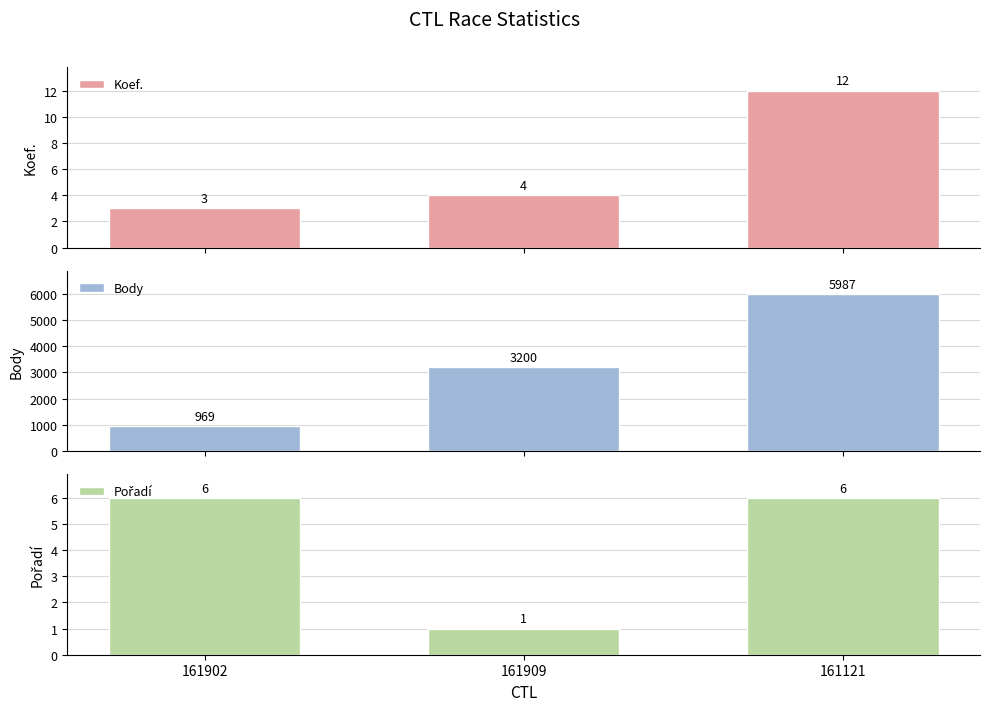

What is the lowest value of the Body series?

969